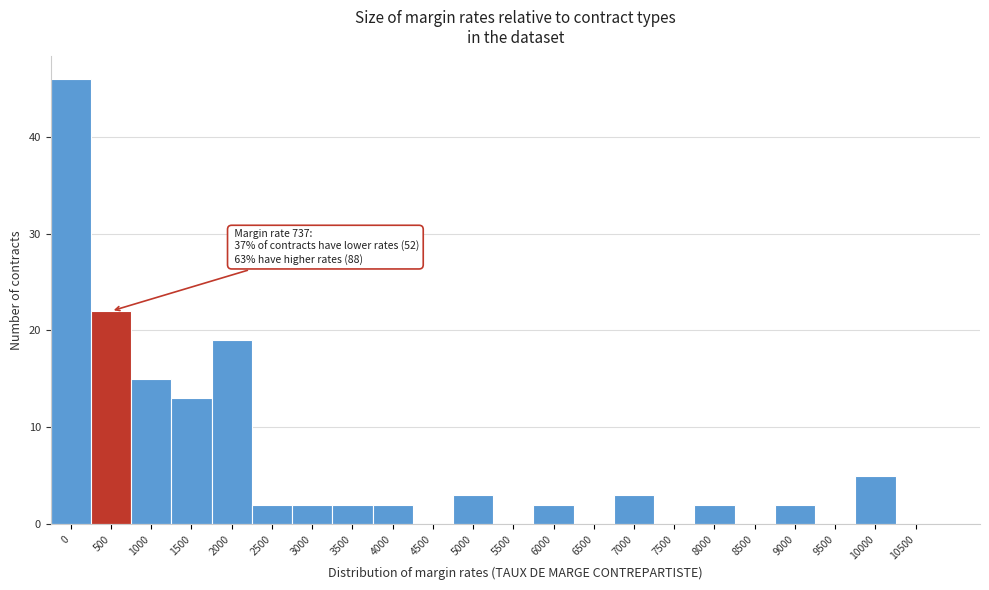

Reading left to right, extract all data points from this chart.

0=46	500=22	1000=15	1500=13	2000=19	2500=2	3000=2	3500=2	4000=2	4500=0	5000=3	5500=0	6000=2	6500=0	7000=3	7500=0	8000=2	8500=0	9000=2	9500=0	10000=5	10500=0